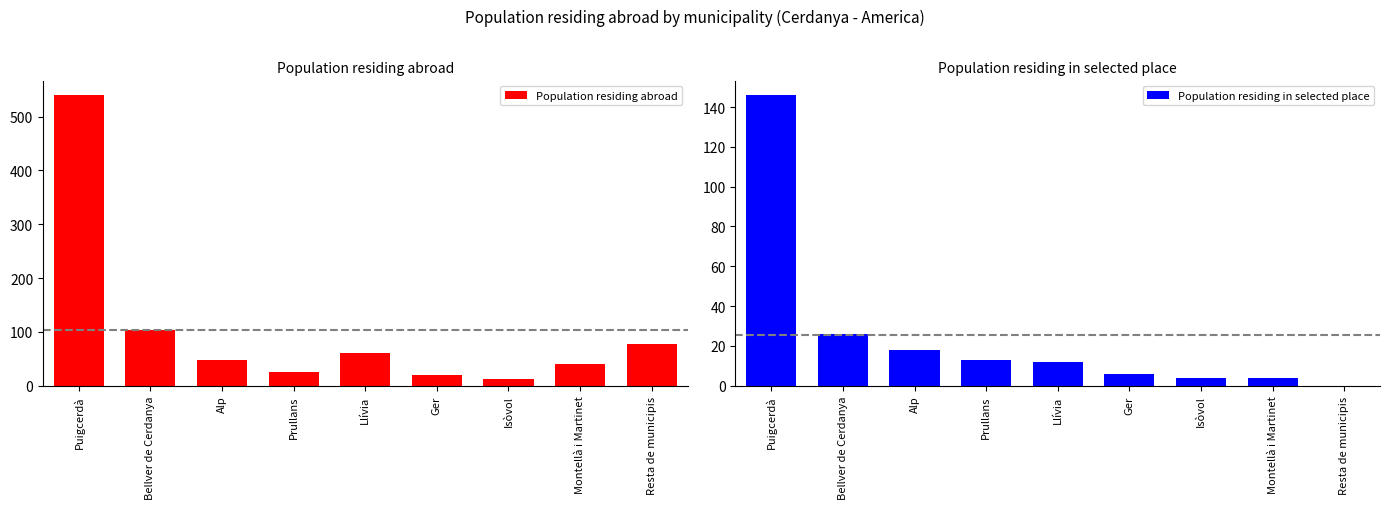

Reading left to right, extract all data points from this chart.

Population residing abroad: 540	103	47	25	61	20	12	40	78
Population residing in selected place: 146	26	18	13	12	6	4	4	0